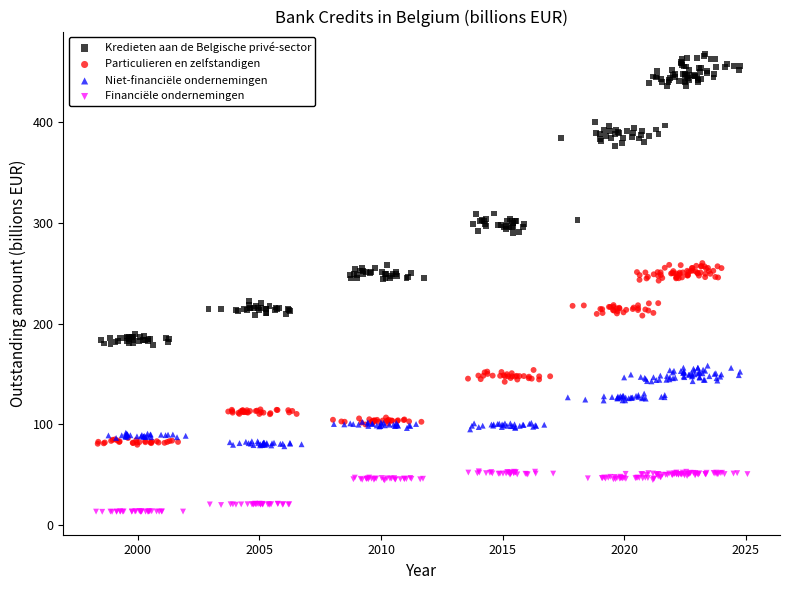

Which series reaches the minimum Y coordinate?

Financiële ondernemingen